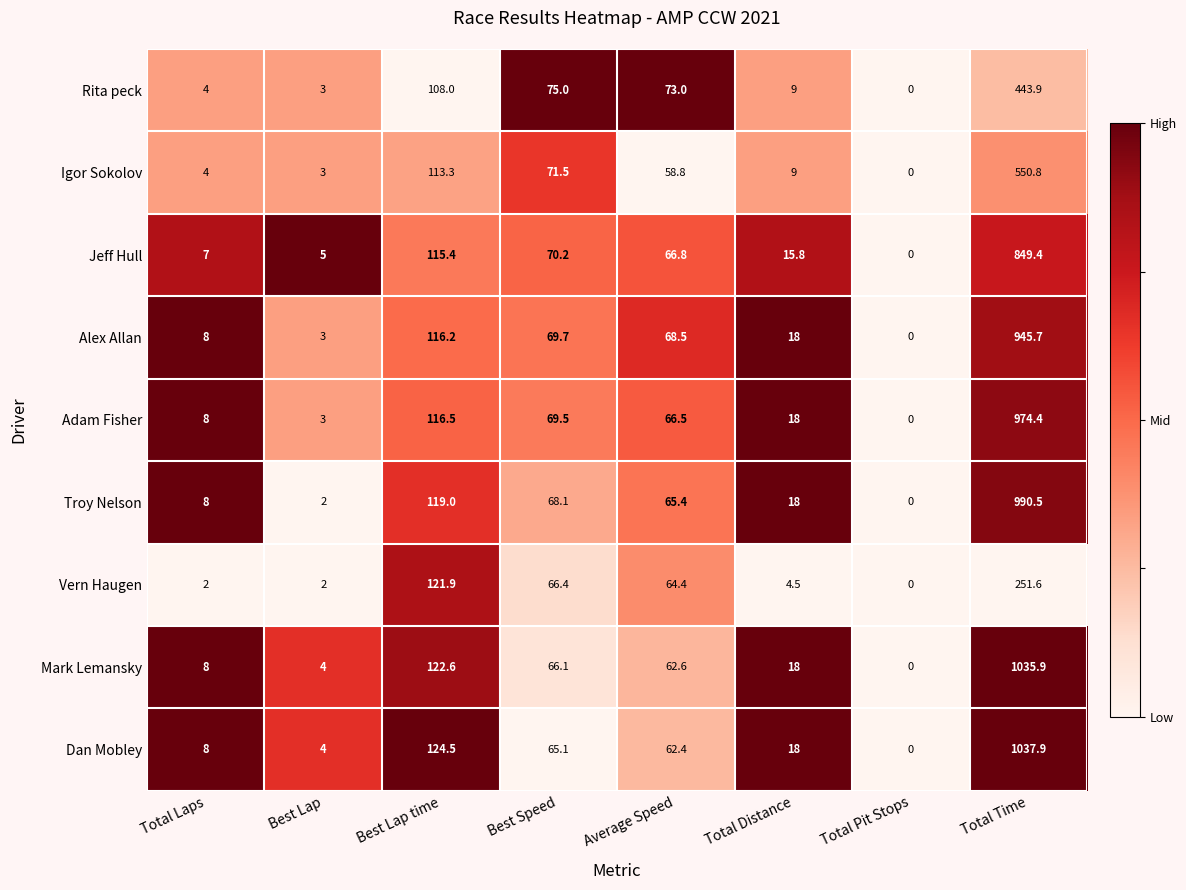

At which label does Rita peck reach its peak?

Total Time